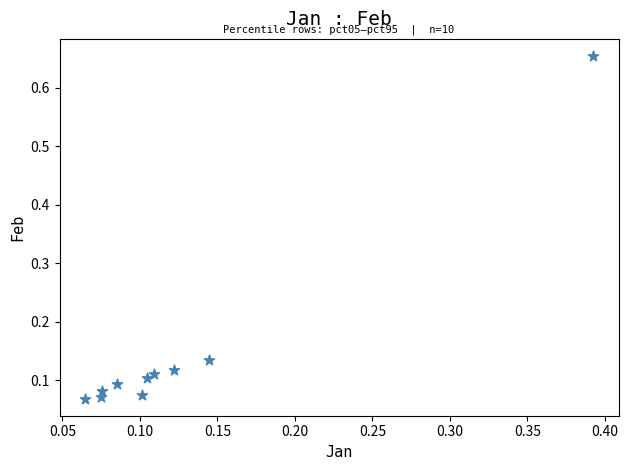

What is the range of X values (max minus min)?

0.3